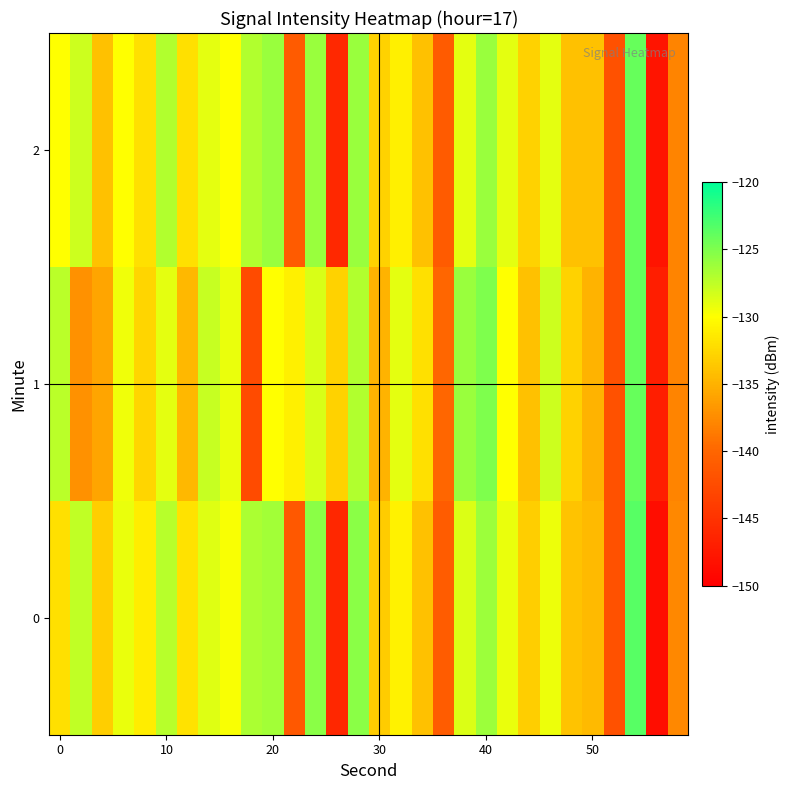

What is the maximum value shown in the chart?

-123.4